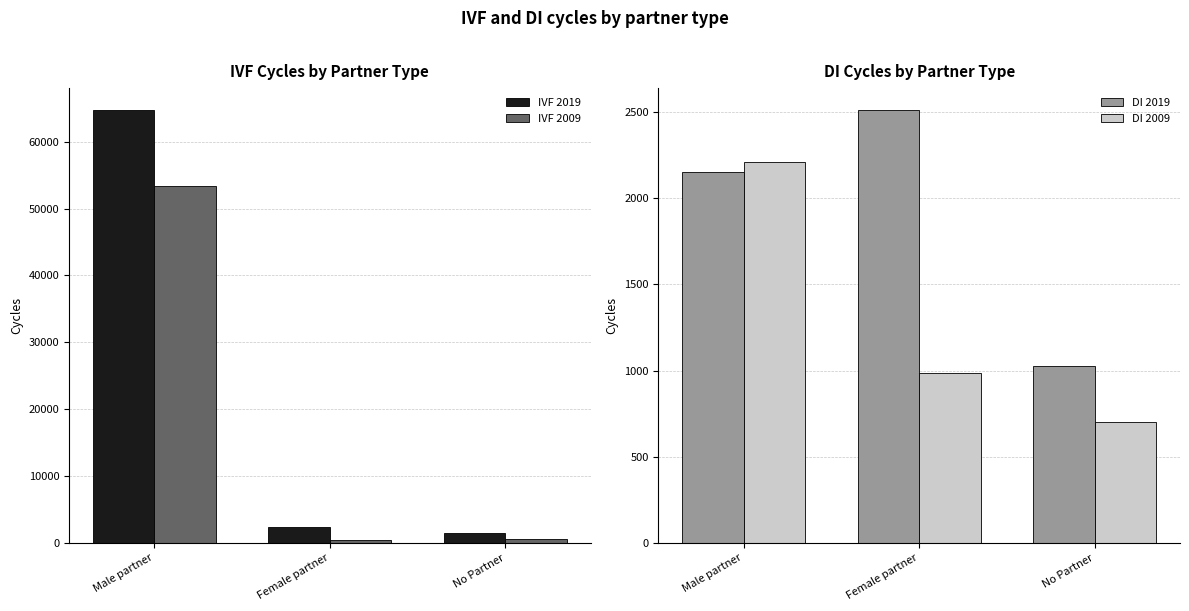

Is it true that IVF 2019 equals 2599 at No Partner?

False